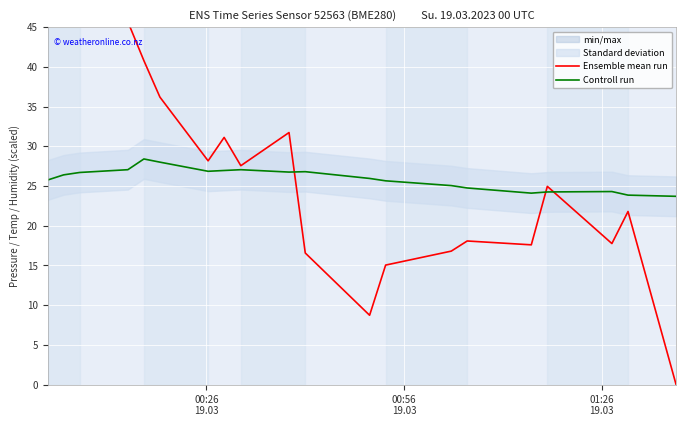

At how many categories does at least one series exceed 32?

6